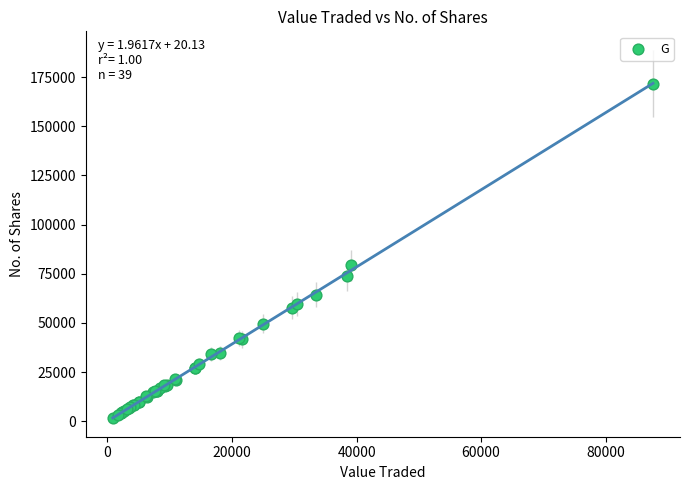

What Y value in the scatter plot is closest to 86712?

79395